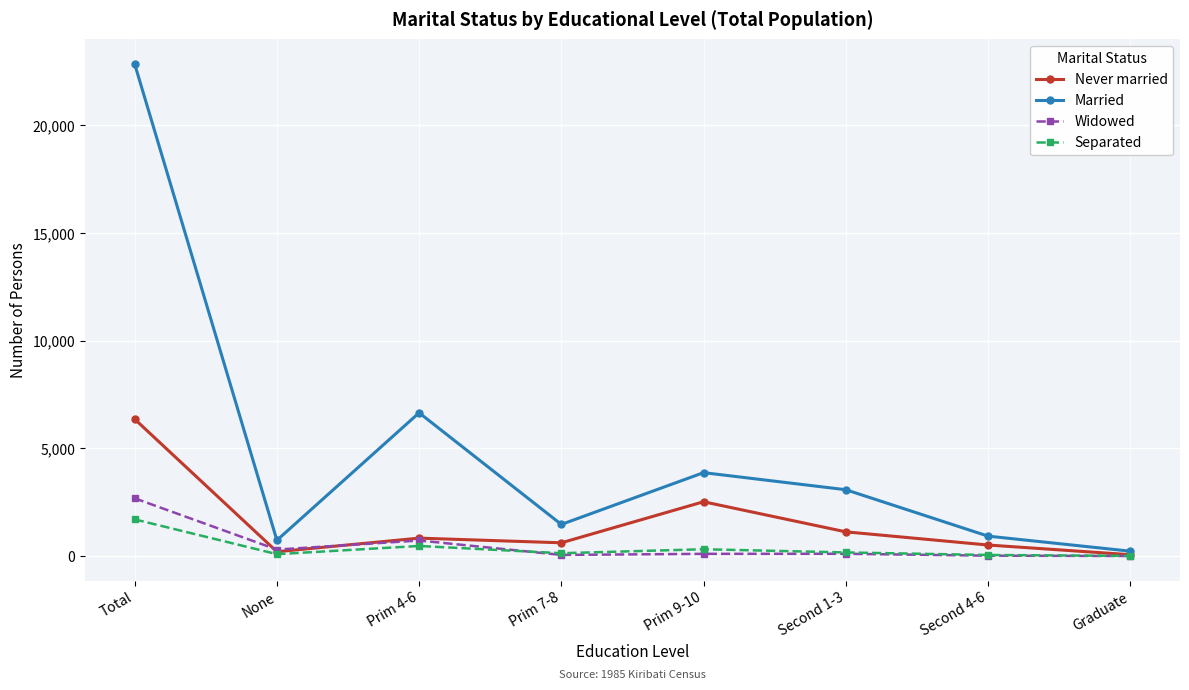

What is the sum of all Married values?

39827